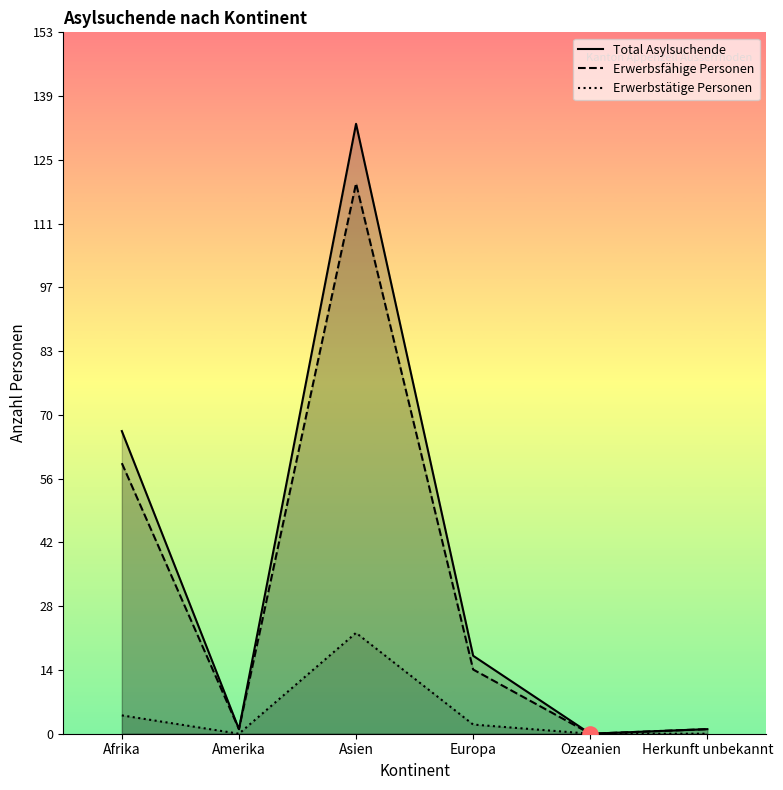

Which series has the largest Y range (max minus min)?

Total Asylsuchende